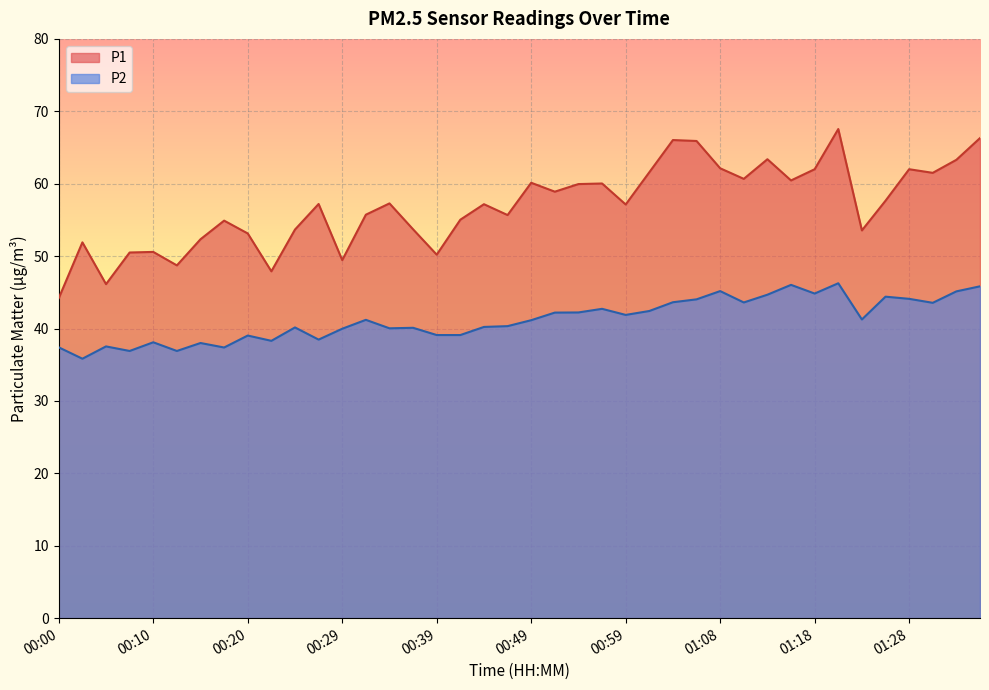

Where is the first local maximum for P2?

00:05